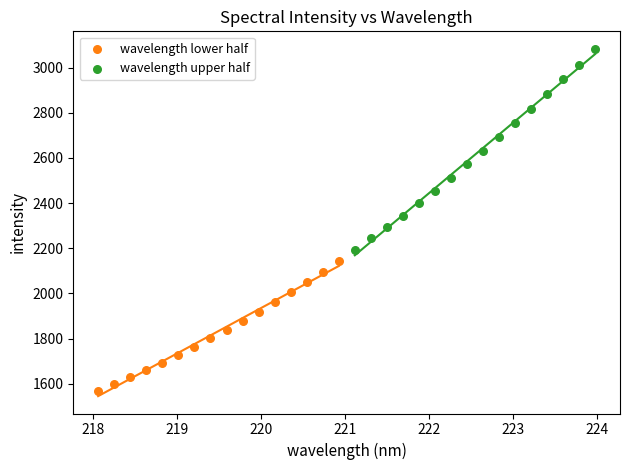

Which series contains the lowest Y value?

wavelength lower half